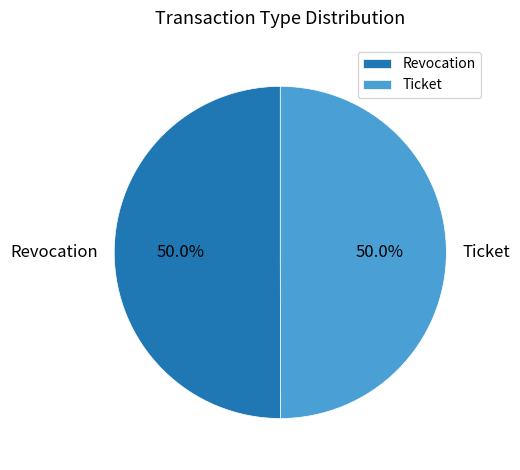

Approximately how many times larger is the value at Revocation compared to Ticket?

1.0